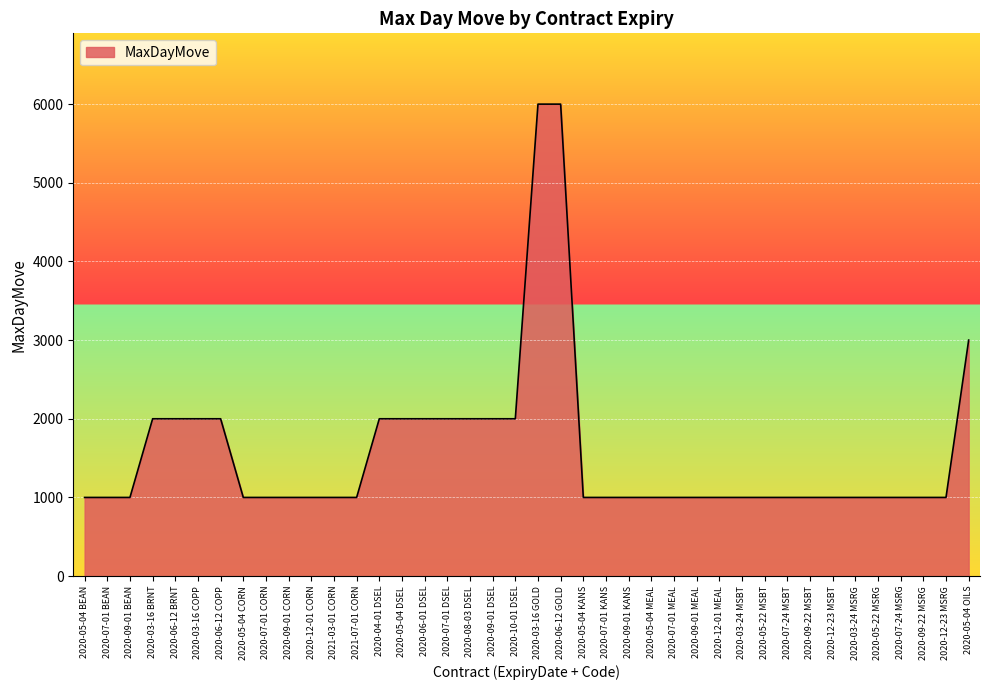

What is the ratio of the value at 2020-04-01 DSEL to the value at 2020-03-24 MSRG?

2.0